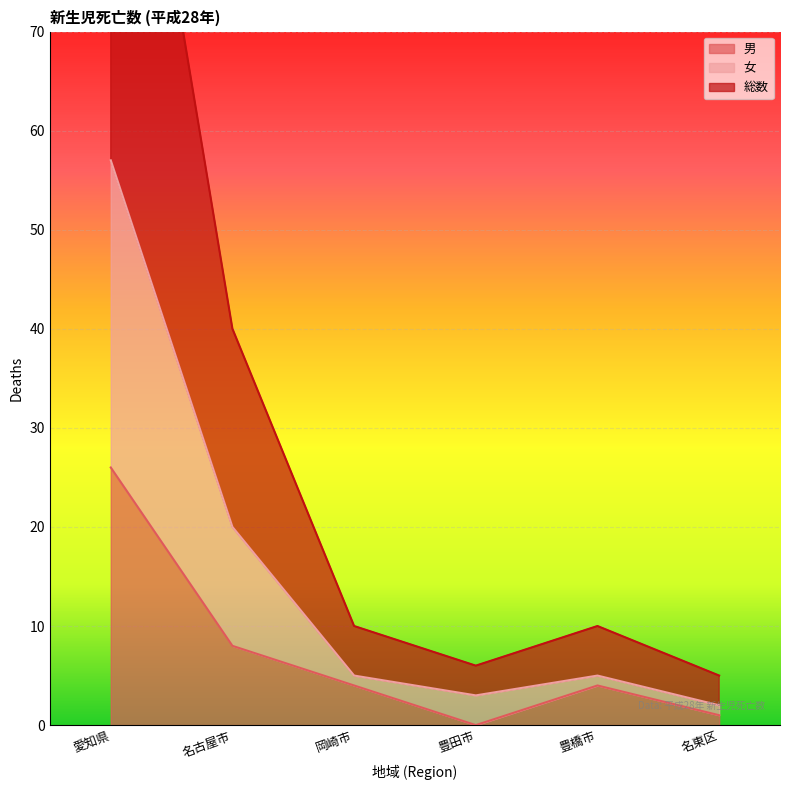

How many lines are shown in the chart?

3